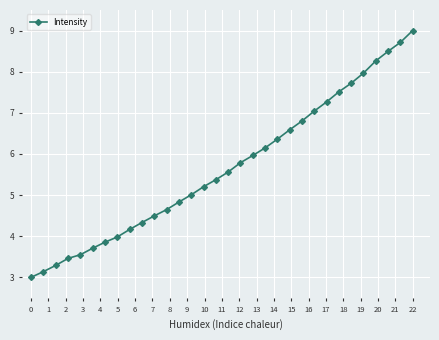

What is the sum of all values?

181.2